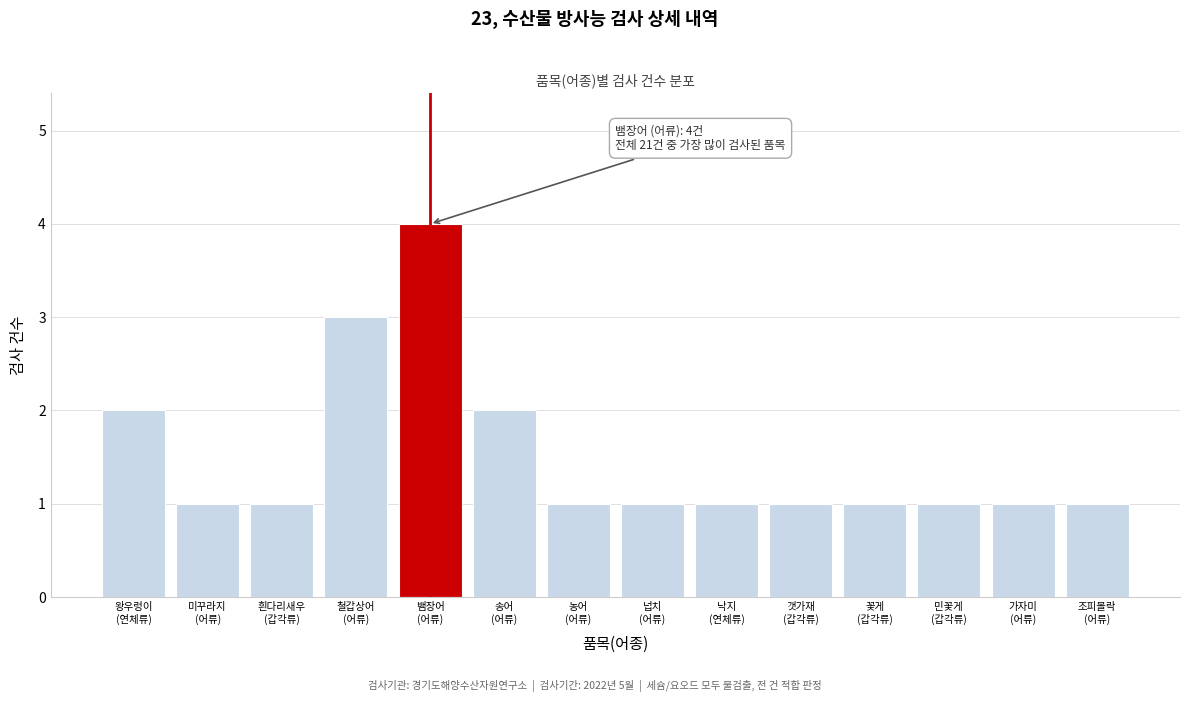

What is the value of the 9th bar from the left?

1